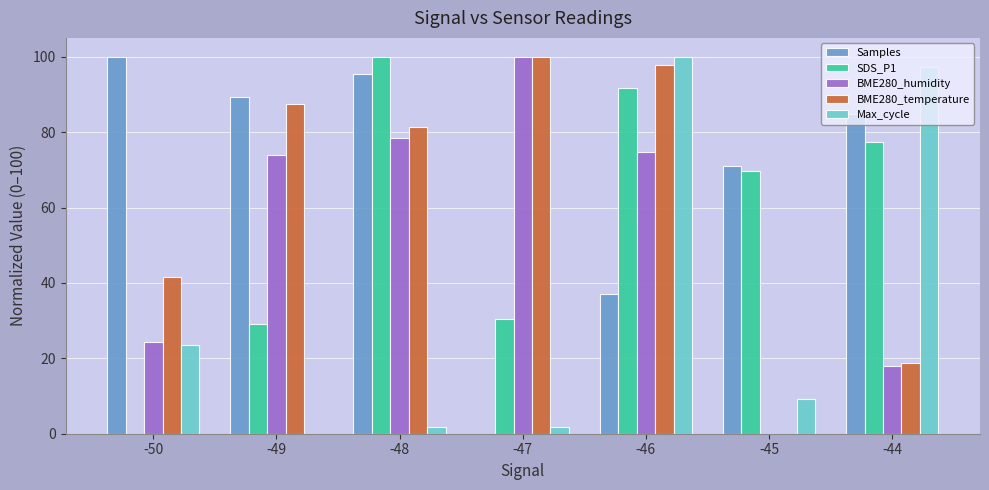

What is the average value of the BME280_temperature series?

61.0